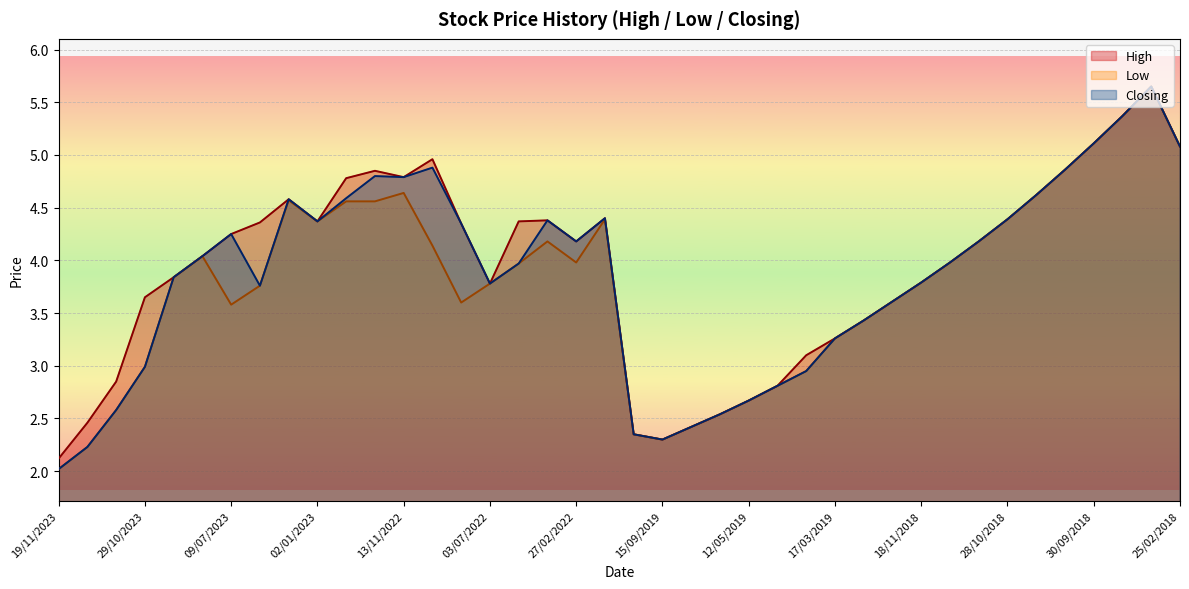

How many distinct data groups are displayed?

3